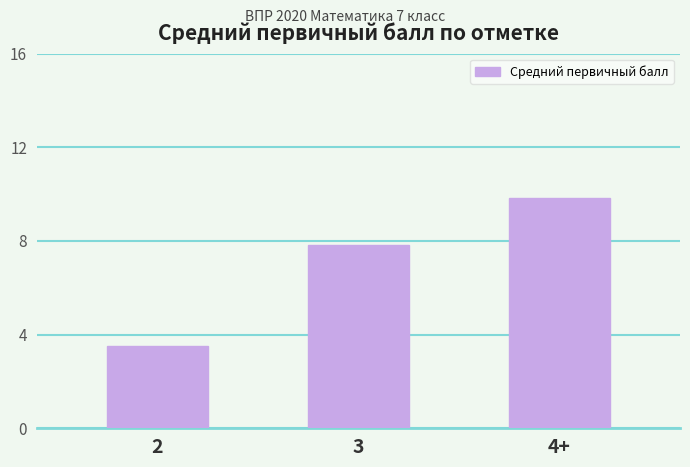

What position from the right is 2?

3